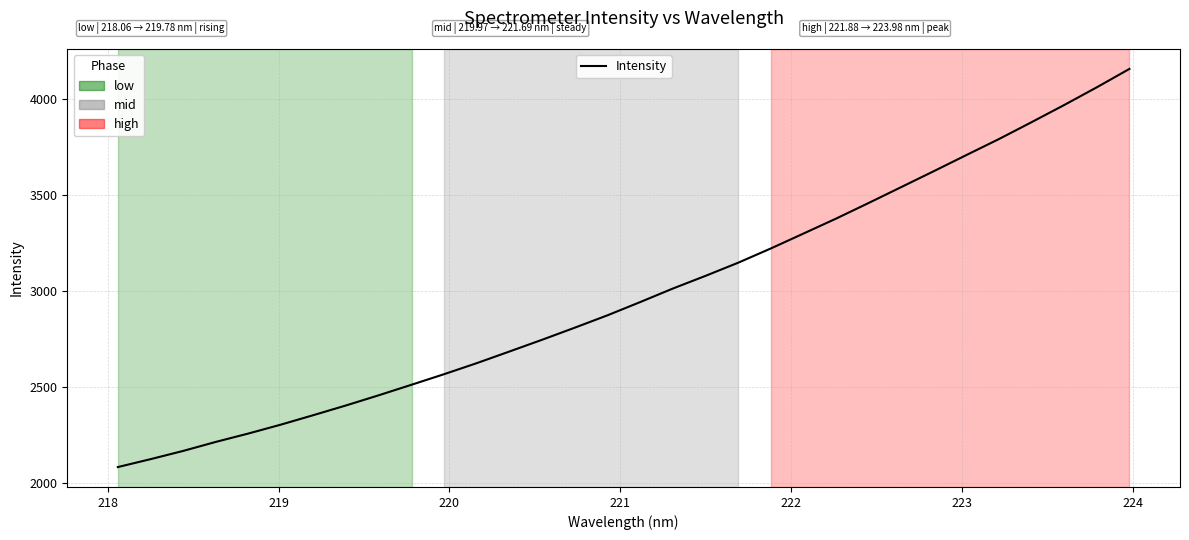

What is the sum of all values?

95479.0